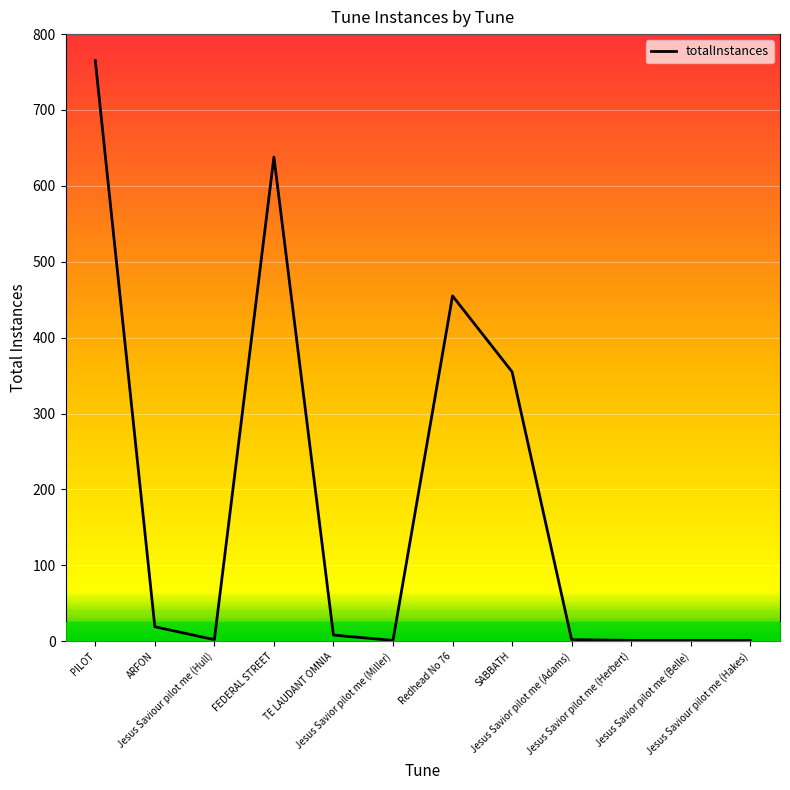

Reading left to right, transcribe all the data shown in this chart.

PILOT=765	ARFON=19	Jesus Saviour pilot me (Hull)=2	FEDERAL STREET=638	TE LAUDANT OMNIA=8	Jesus Savior pilot me (Miller)=1	Redhead No 76=455	SABBATH=355	Jesus Savior pilot me (Adams)=2	Jesus Savior pilot me (Herbert)=1	Jesus Savior pilot me (Belle)=1	Jesus Saviour pilot me (Hakes)=1